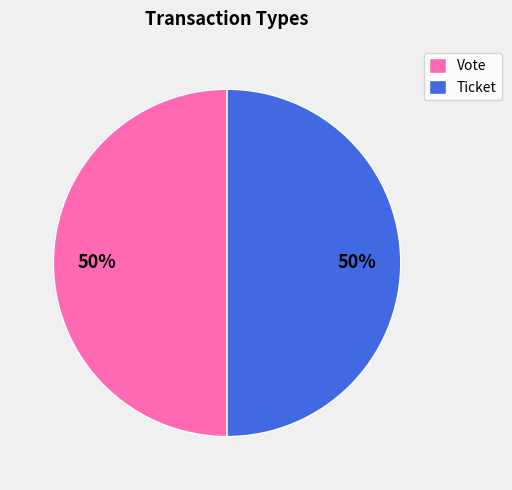

Count the number of slices in the pie.

2